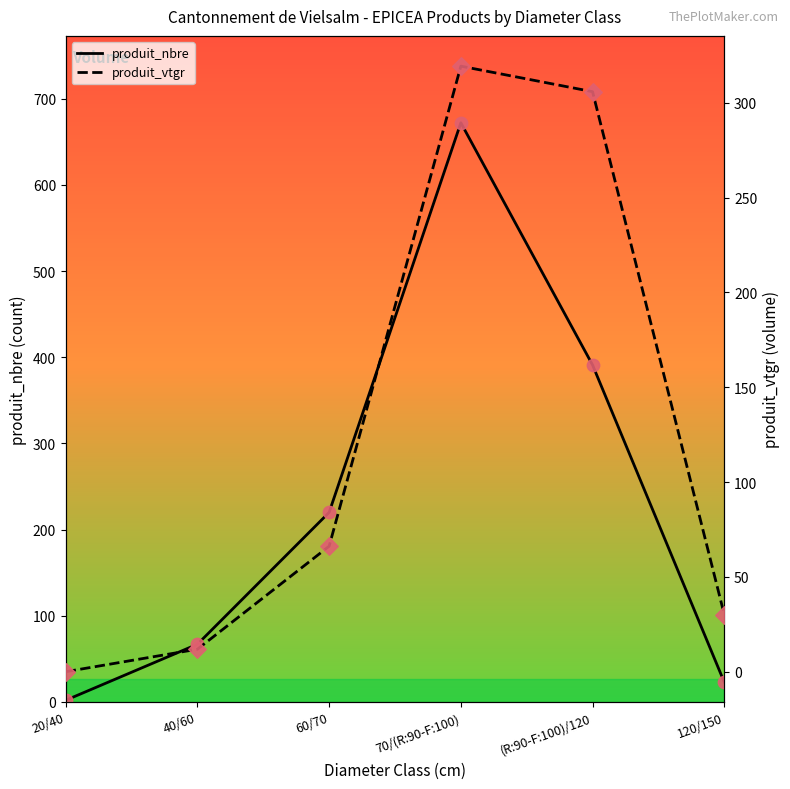

Which series reaches the maximum Y coordinate?

produit_nbre